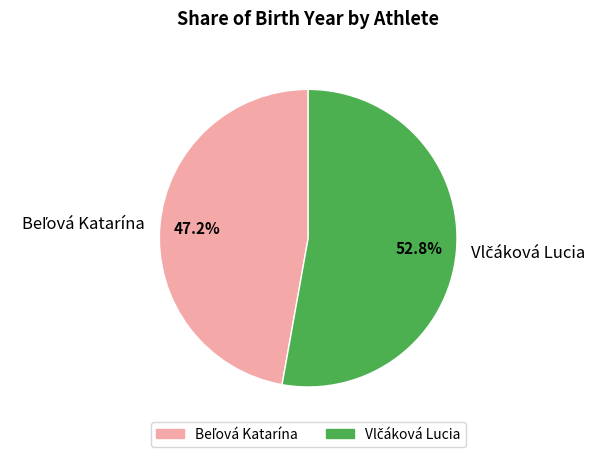

Does any single category account for the majority?

Yes